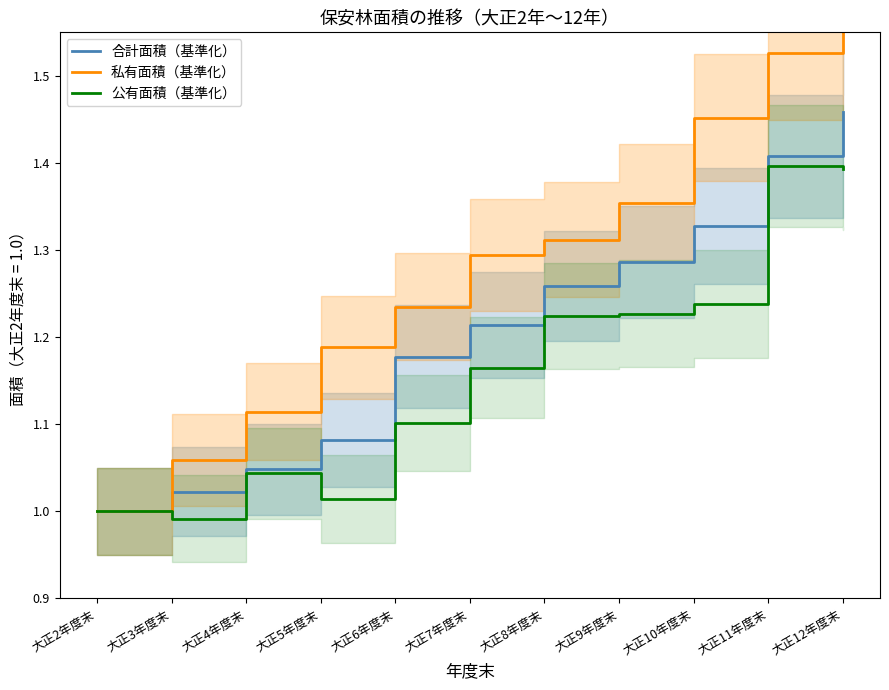

What is the label of the 4th point from the right?

大正9年度末